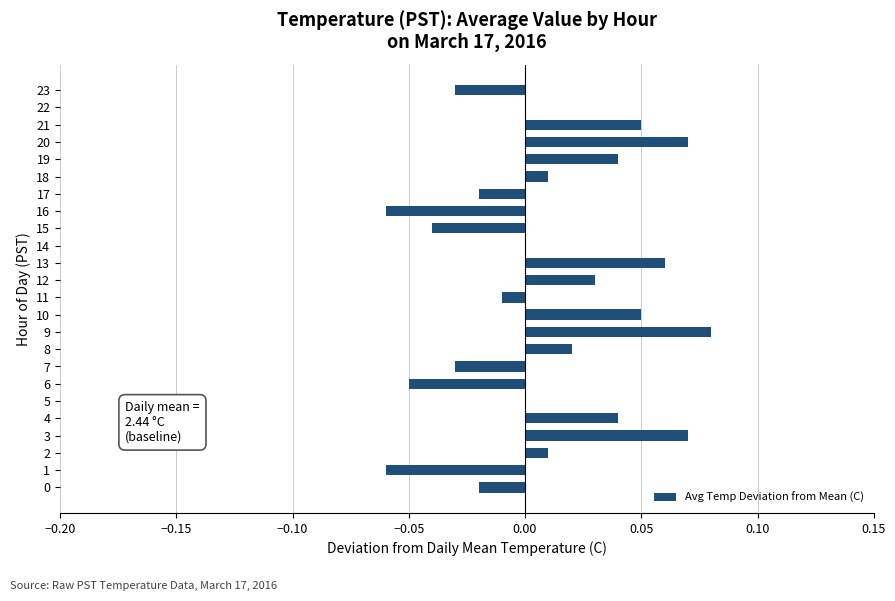

Which has a higher value, 15 or 21?

21